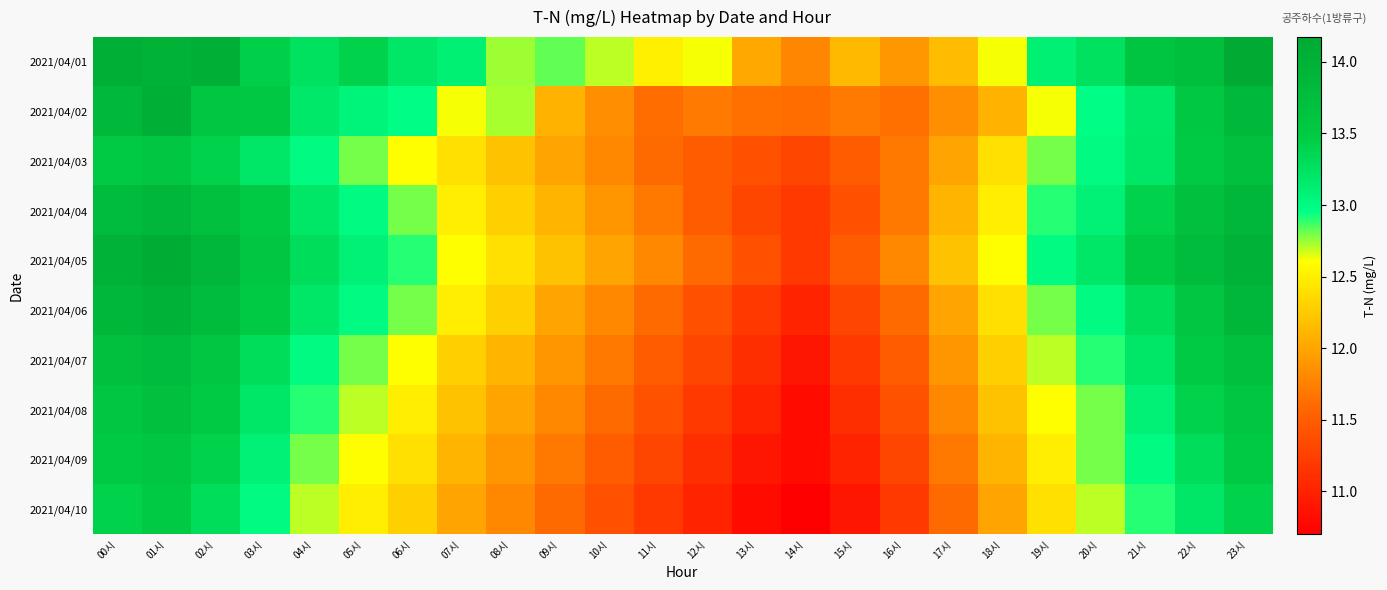

What is the total value across all series at 07시?

124.3